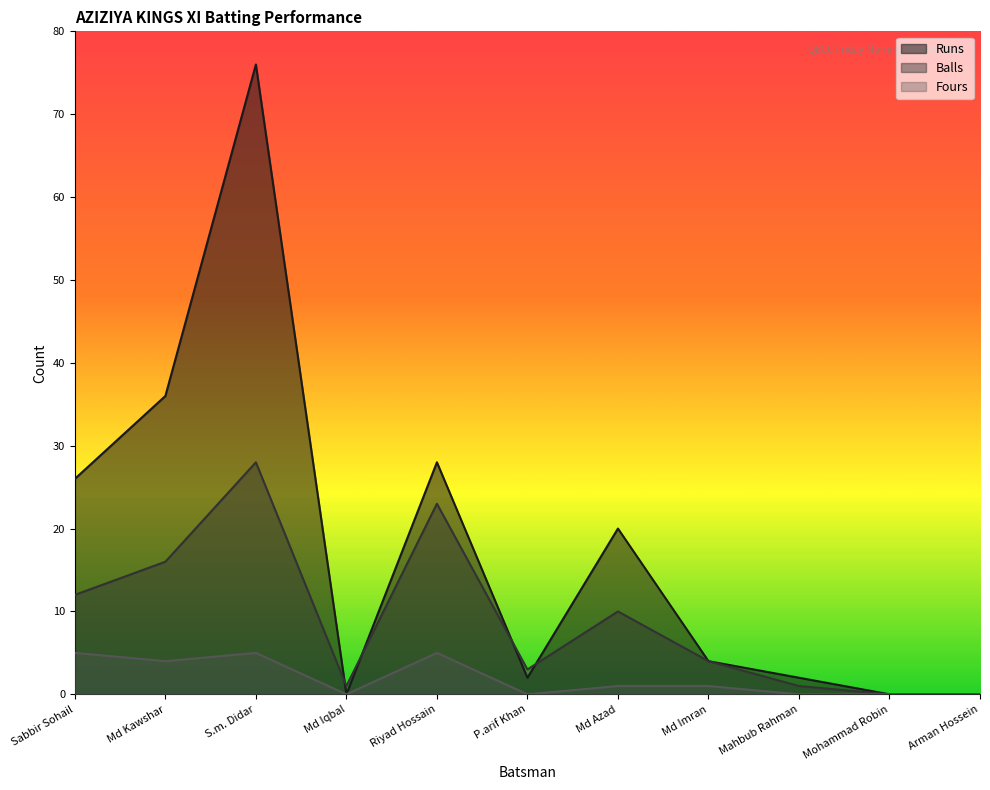

How many Fours values are between 0 and 5?

11